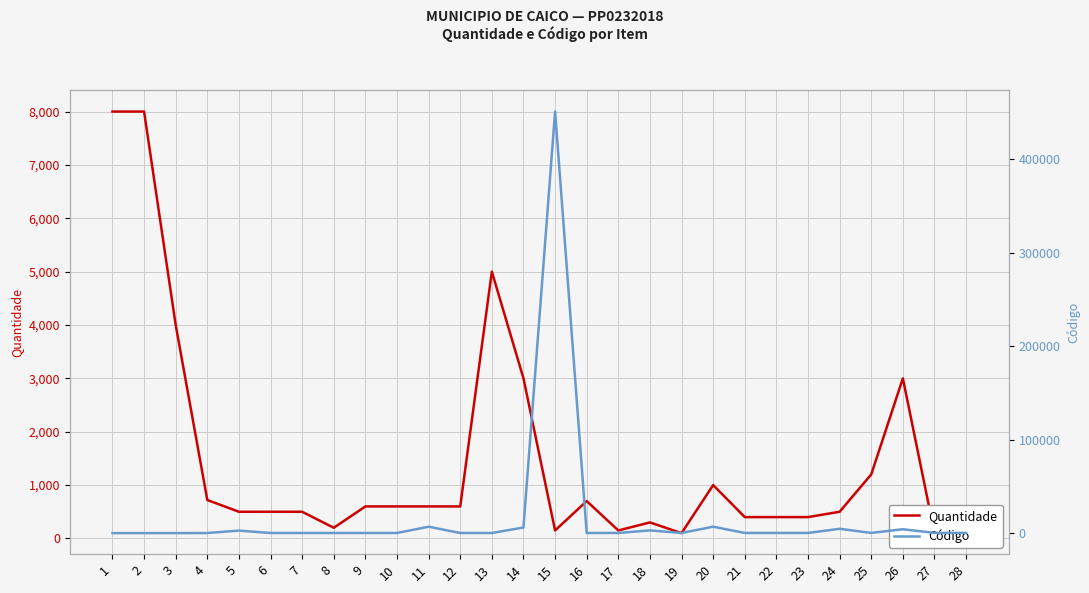

At which category is the sum across all series the highest?

15